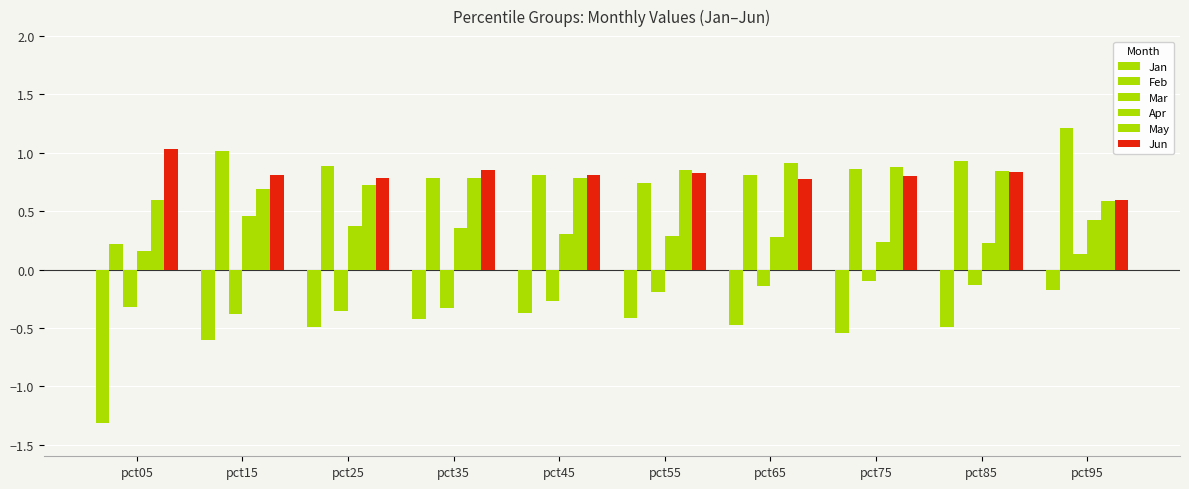

Reading left to right, extract all data points from this chart.

Jan: -1.3	-0.6	-0.5	-0.4	-0.4	-0.4	-0.5	-0.5	-0.5	-0.2
Feb: 0.2	1.0	0.9	0.8	0.8	0.7	0.8	0.9	0.9	1.2
Mar: -0.3	-0.4	-0.4	-0.3	-0.3	-0.2	-0.1	-0.1	-0.1	0.1
Apr: 0.2	0.5	0.4	0.4	0.3	0.3	0.3	0.2	0.2	0.4
May: 0.6	0.7	0.7	0.8	0.8	0.9	0.9	0.9	0.8	0.6
Jun: 1.0	0.8	0.8	0.8	0.8	0.8	0.8	0.8	0.8	0.6